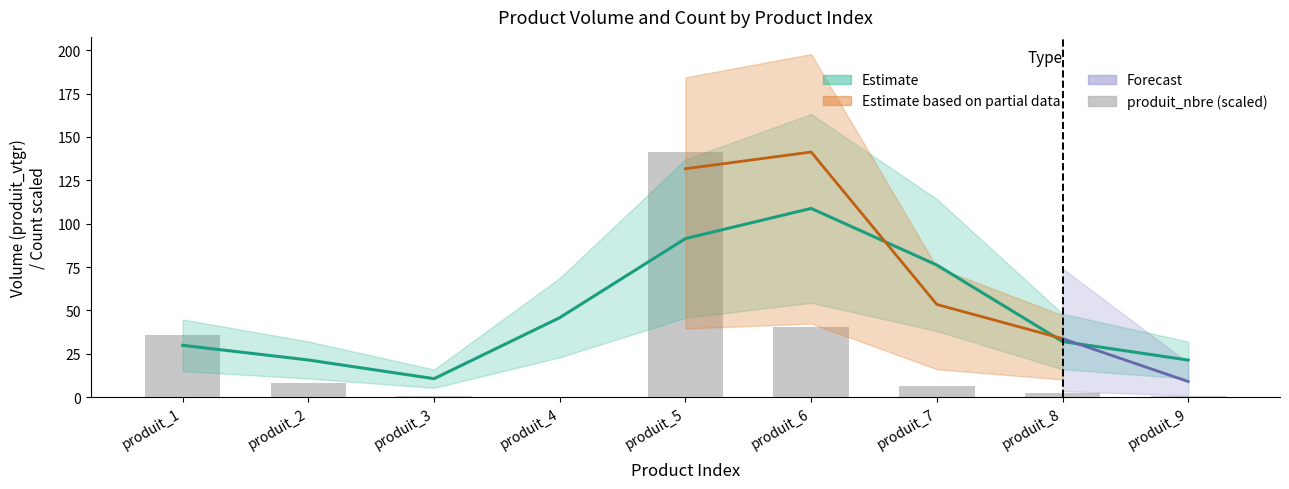

Which category has the highest value across all series?

produit_5